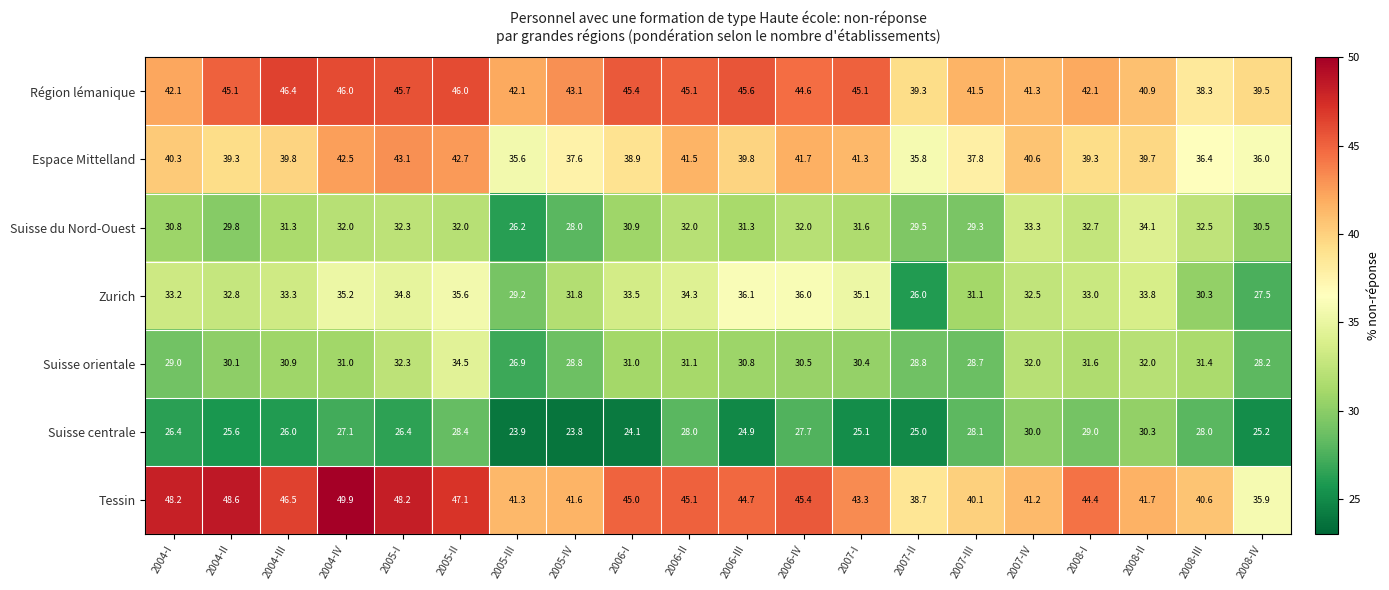

List the series in order of their peak value, highest first.

Tessin, Région lémanique, Espace Mittelland, Zurich, Suisse orientale, Suisse du Nord-Ouest, Suisse centrale